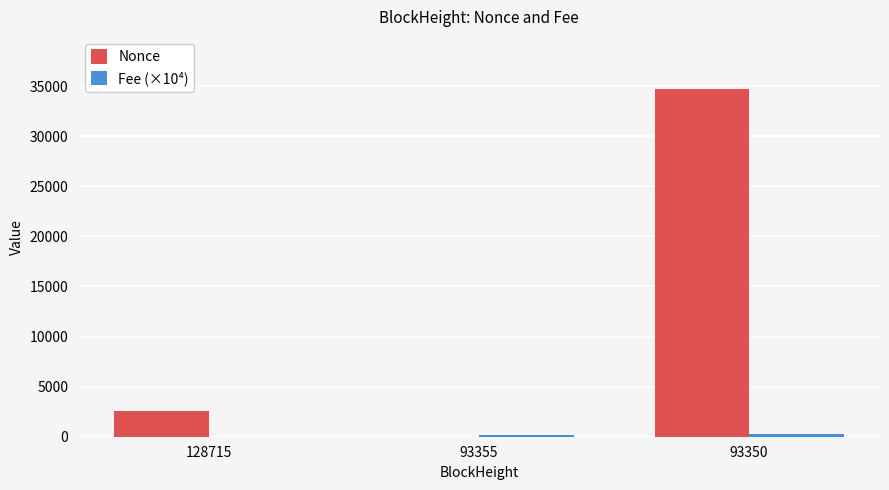

At which label does Nonce reach its peak?

93350